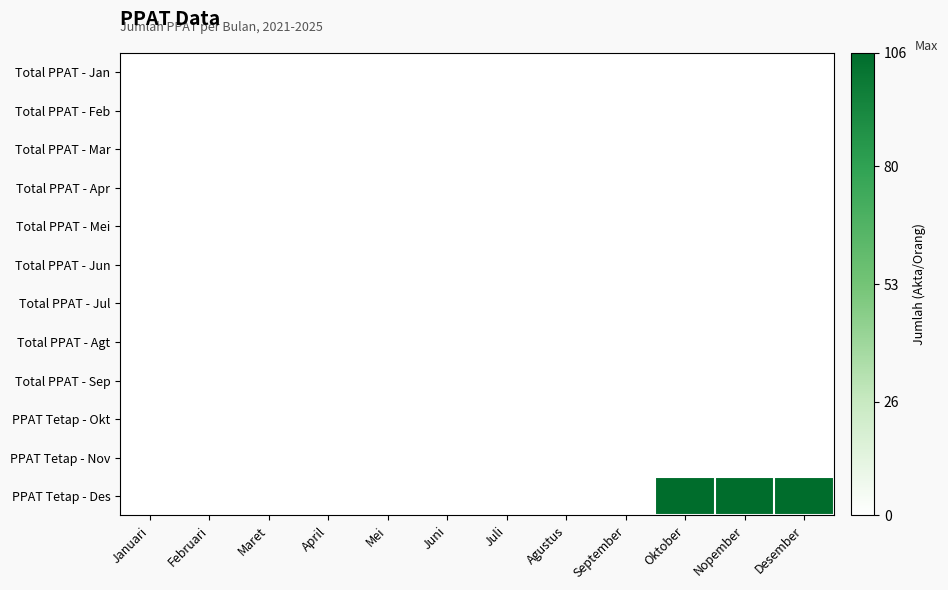

Which series has the widest spread of values?

PPAT Tetap - Des